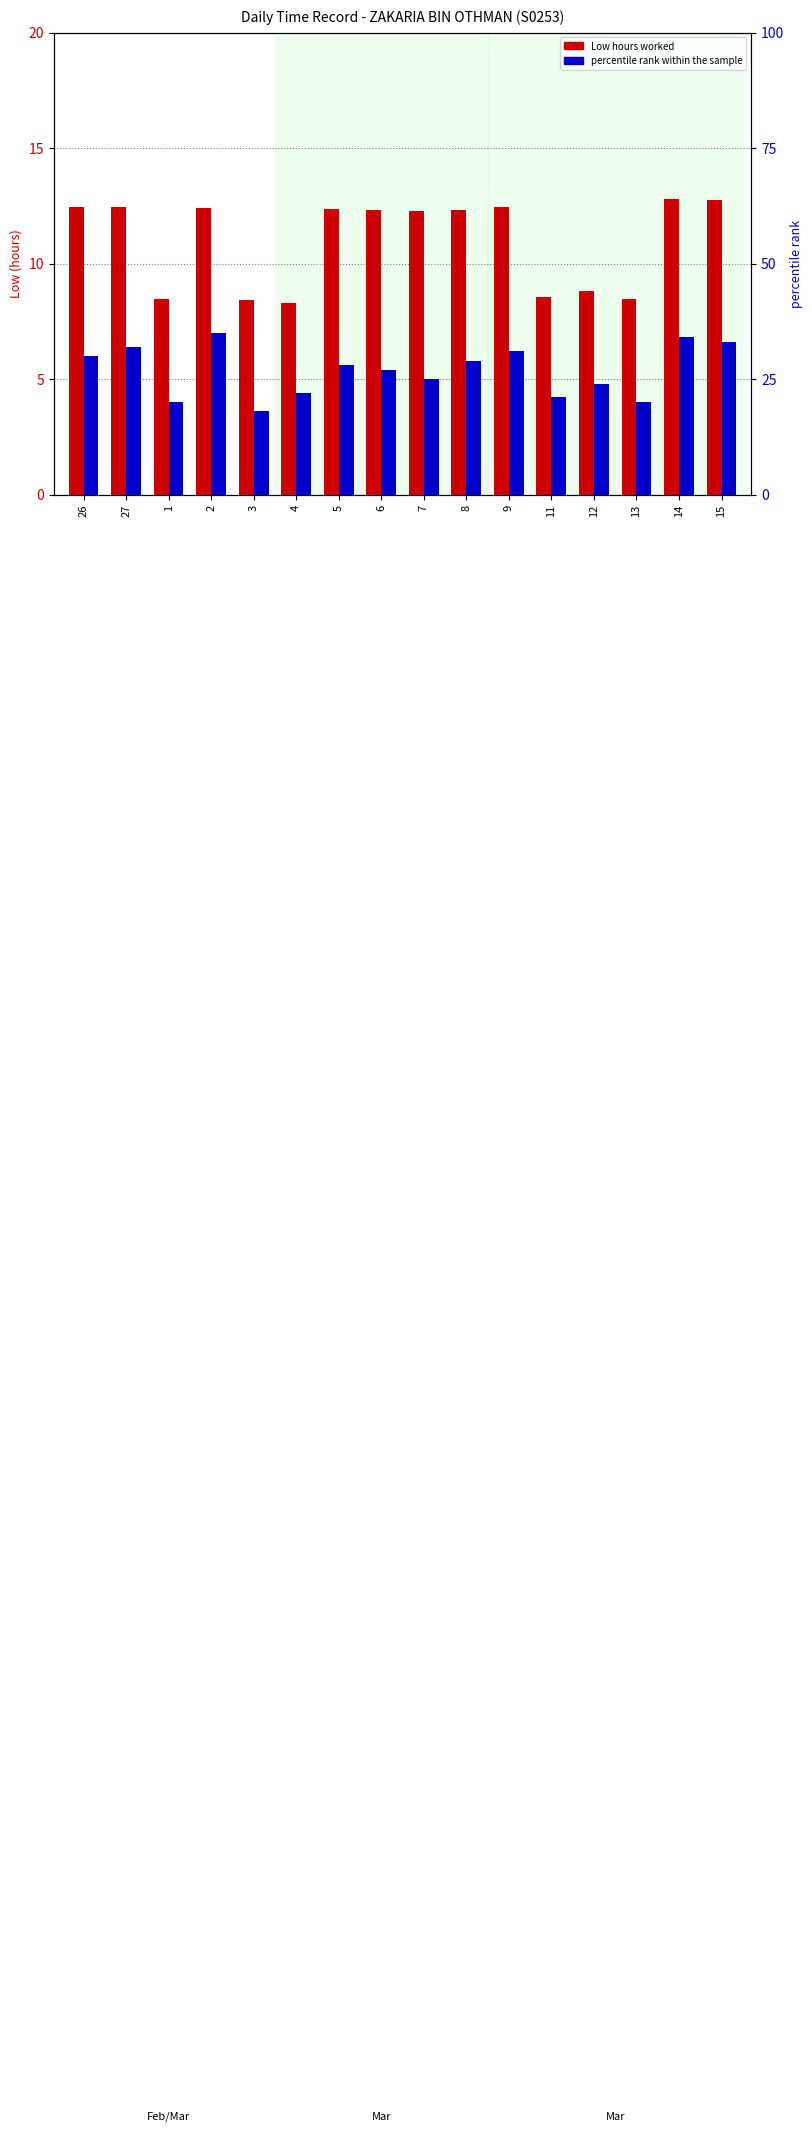

What is the spread (max minus min) of values at 26?

17.6